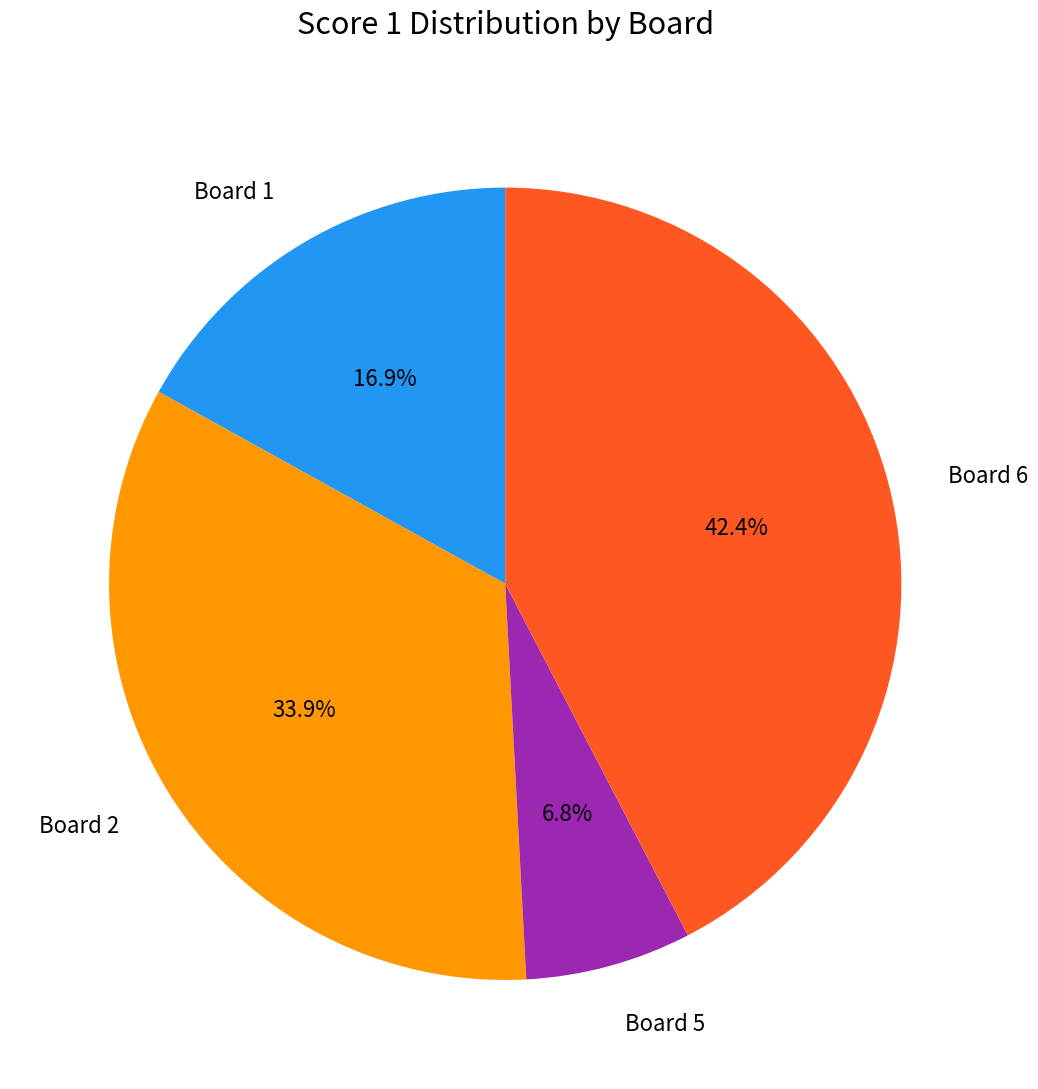

The Board 2 slice represents 34% of the pie. True or false?

True